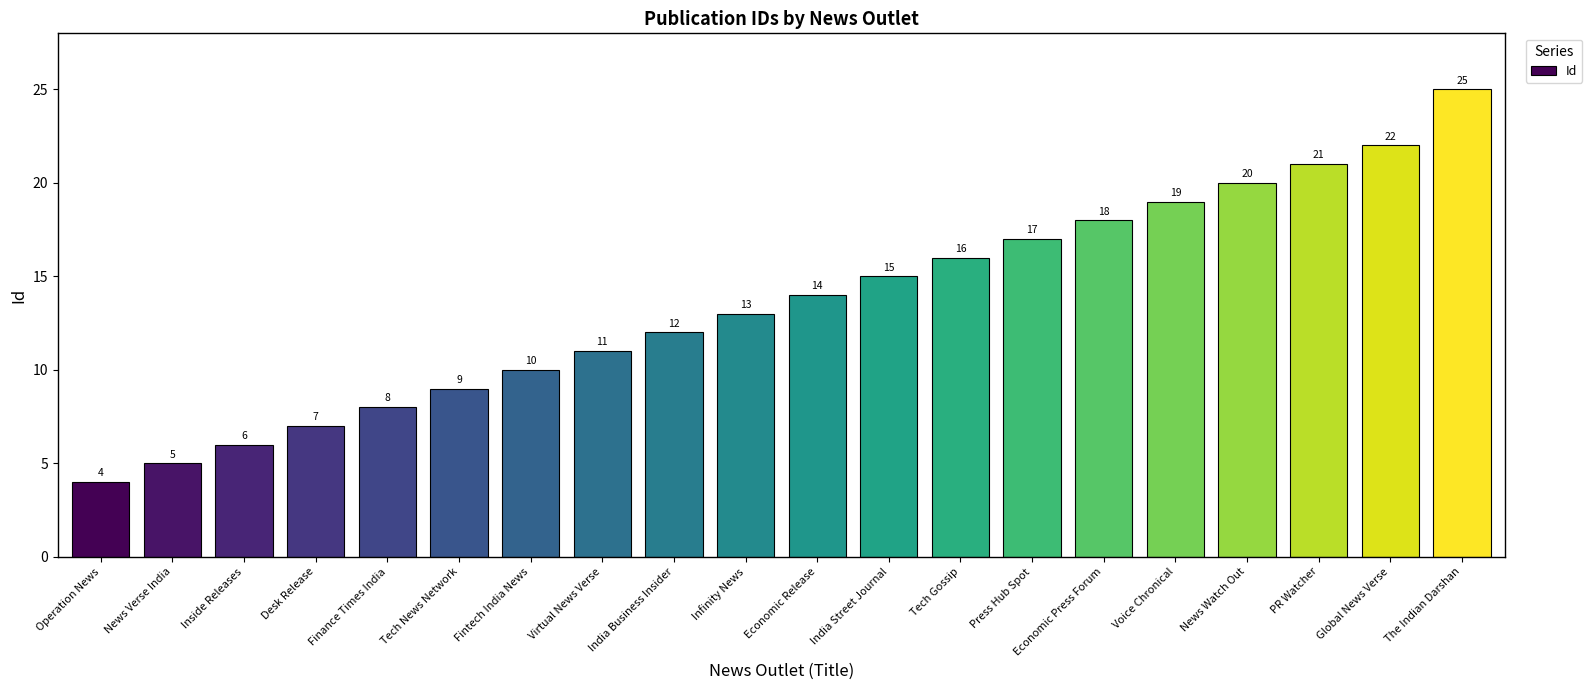

Where is the data nearest to the value 14?

Economic Release